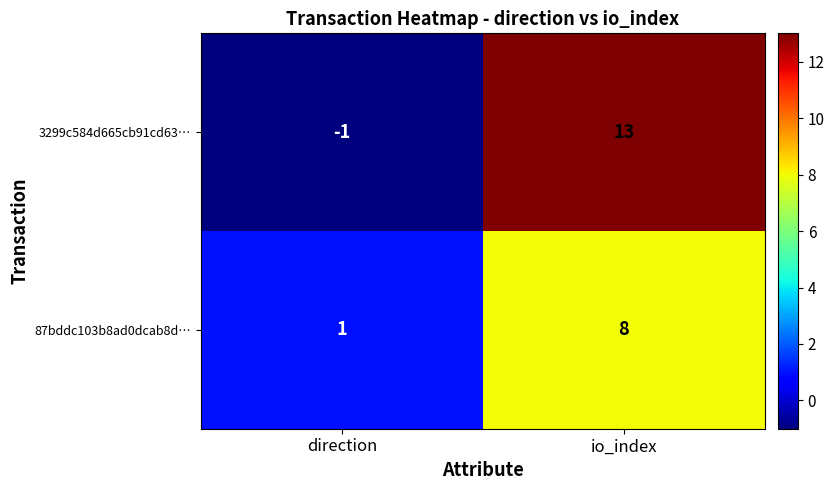

Reading left to right, transcribe all the data shown in this chart.

3299c584d665cb91cd63…: direction=-1	io_index=13
87bddc103b8ad0dcab8d…: direction=1	io_index=8